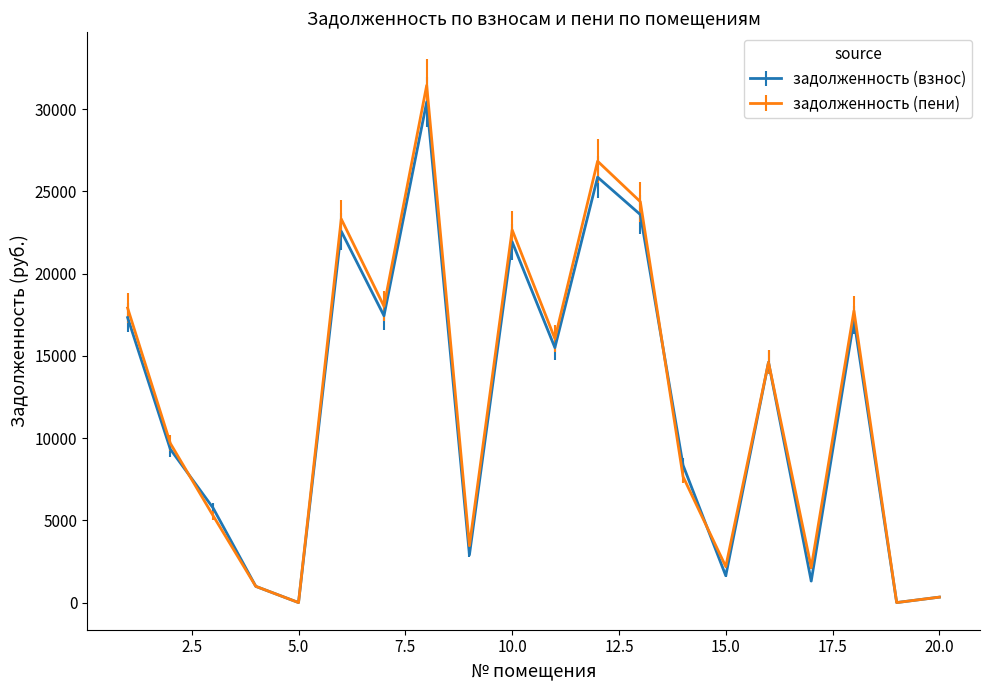

What is the highest value of the задолженность (взнос) series?

30432.5